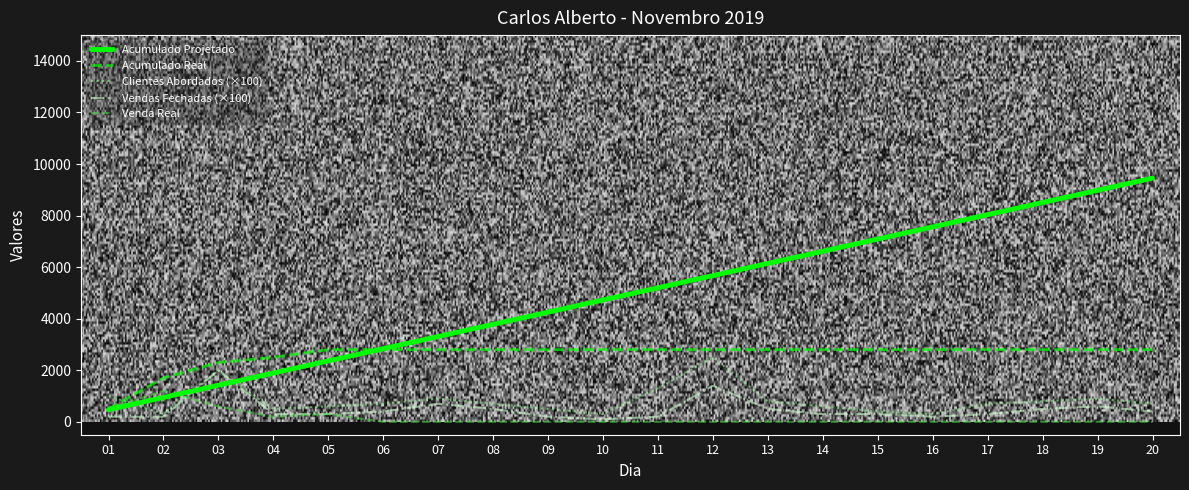

True or false: Venda Real has a value of -689.7 at 14.

False